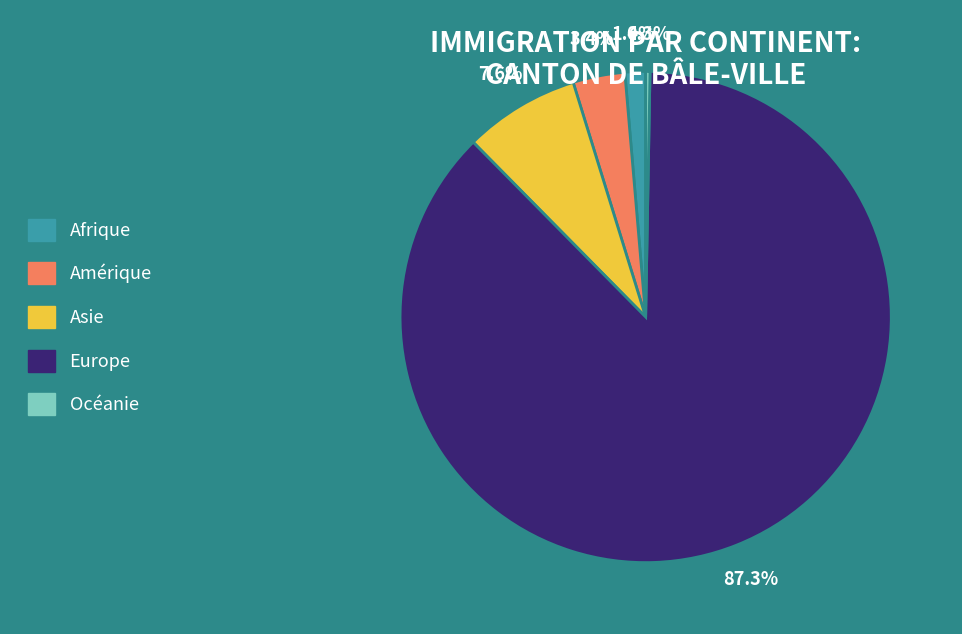

Which slice represents more than half of the pie?

Europe